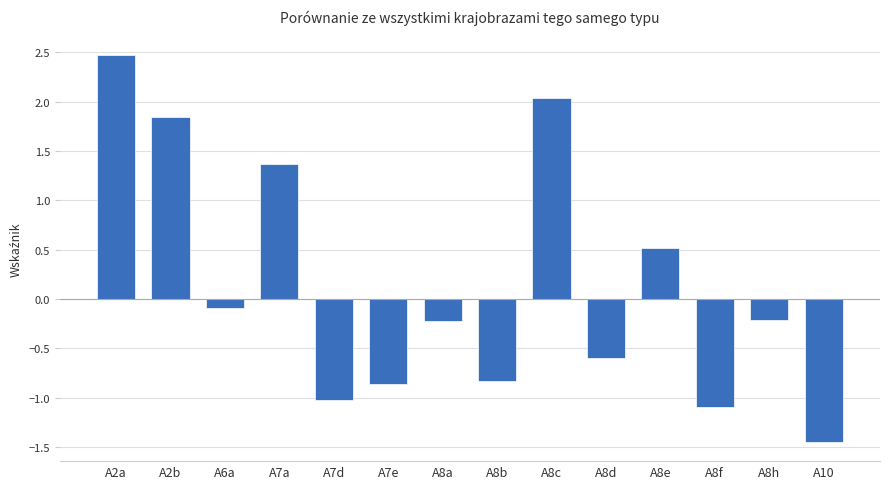

What is the difference between the second highest and minimum values?

3.5